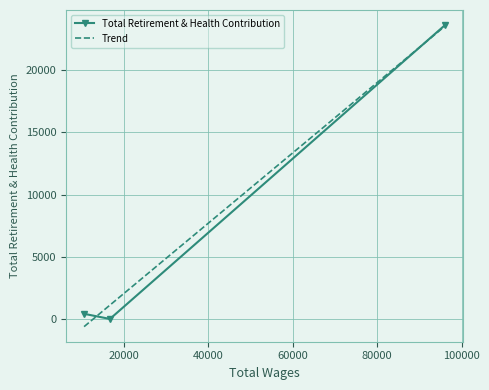

At which category does the chart reach its minimum across all series?

16736.0